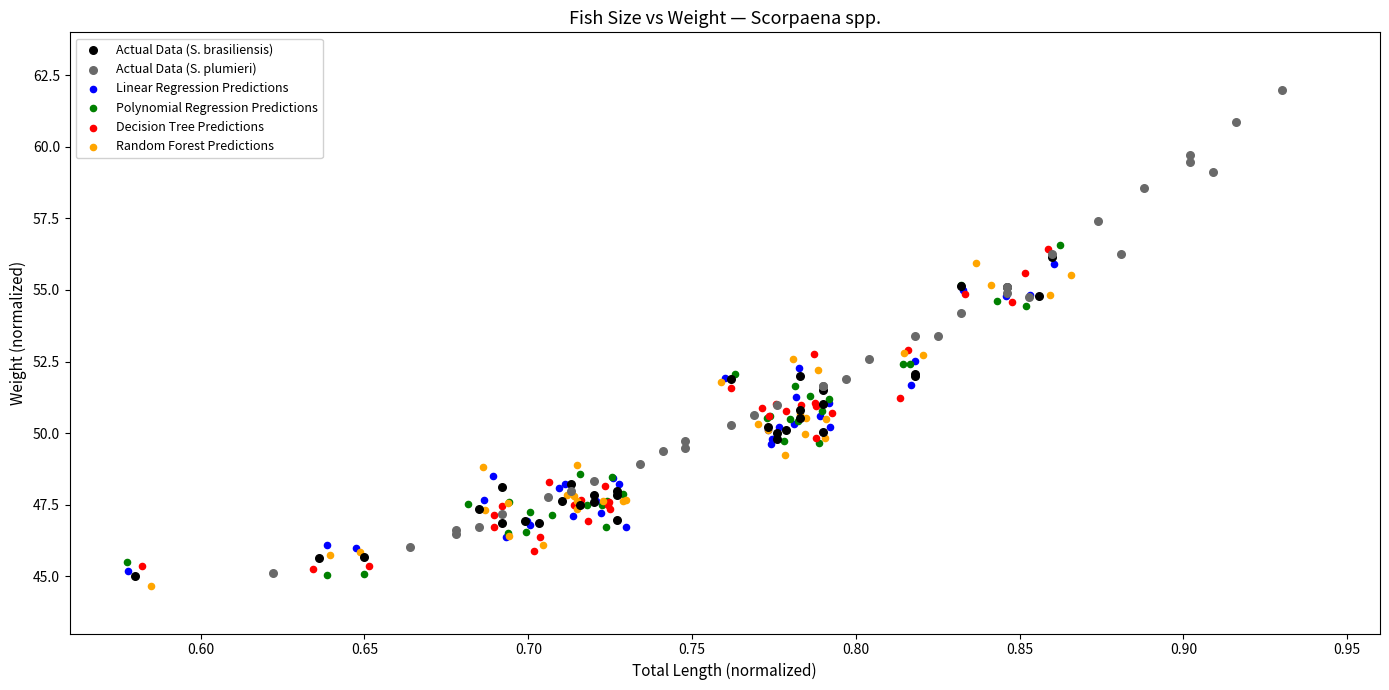

Which series reaches the maximum Y coordinate?

Actual Data (S. plumieri)